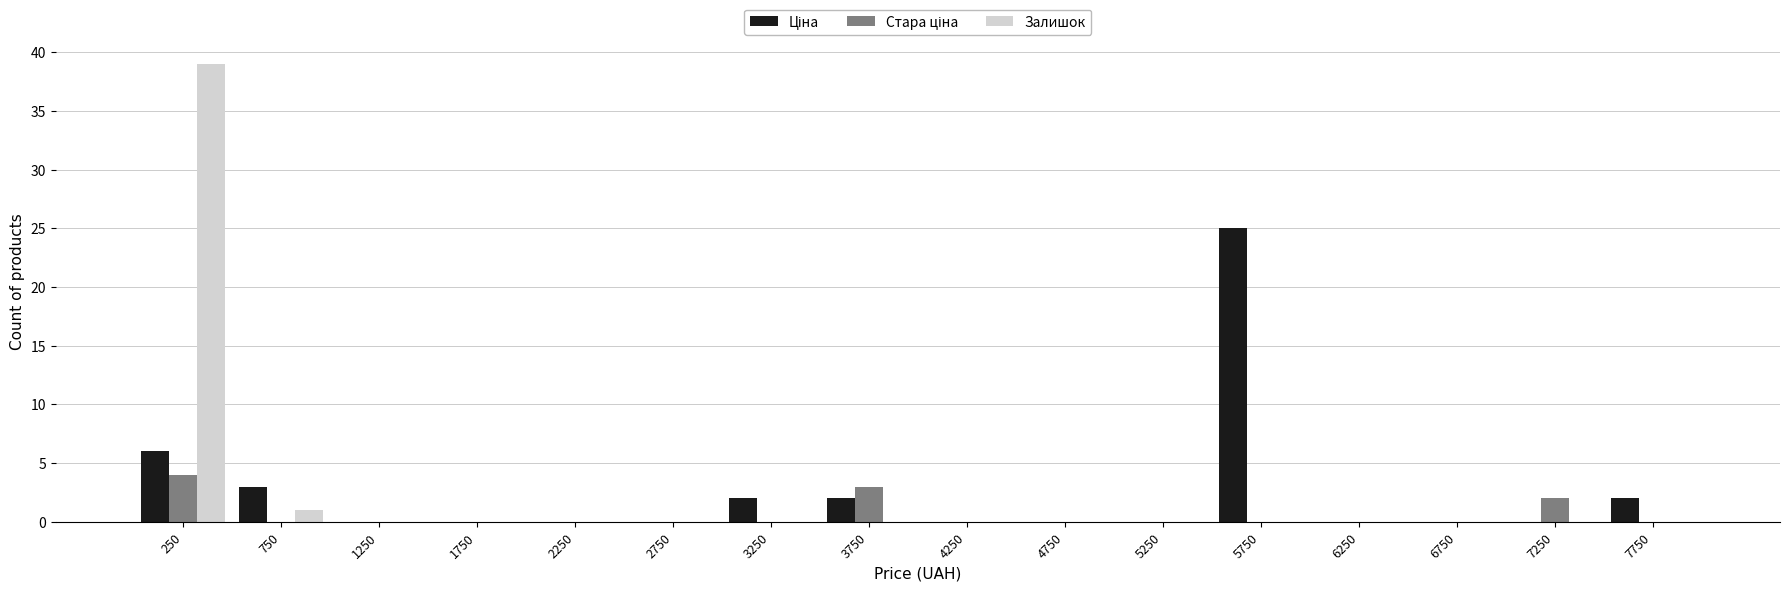

Reading left to right, list every range on the x-axis with the height of the bar of each series over it. The values are not printed on the chart, so give them approximately, as read against the axis.

0 to 500: Ціна=6	Стара ціна=4	Залишок=39
500 to 1000: Ціна=3	Стара ціна=0	Залишок=1
1000 to 1500: Ціна=0	Стара ціна=0	Залишок=0
1500 to 2000: Ціна=0	Стара ціна=0	Залишок=0
2000 to 2500: Ціна=0	Стара ціна=0	Залишок=0
2500 to 3000: Ціна=0	Стара ціна=0	Залишок=0
3000 to 3500: Ціна=2	Стара ціна=0	Залишок=0
3500 to 4000: Ціна=2	Стара ціна=3	Залишок=0
4000 to 4500: Ціна=0	Стара ціна=0	Залишок=0
4500 to 5000: Ціна=0	Стара ціна=0	Залишок=0
5000 to 5500: Ціна=0	Стара ціна=0	Залишок=0
5500 to 6000: Ціна=25	Стара ціна=0	Залишок=0
6000 to 6500: Ціна=0	Стара ціна=0	Залишок=0
6500 to 7000: Ціна=0	Стара ціна=0	Залишок=0
7000 to 7500: Ціна=0	Стара ціна=2	Залишок=0
7500 to 8000: Ціна=2	Стара ціна=0	Залишок=0